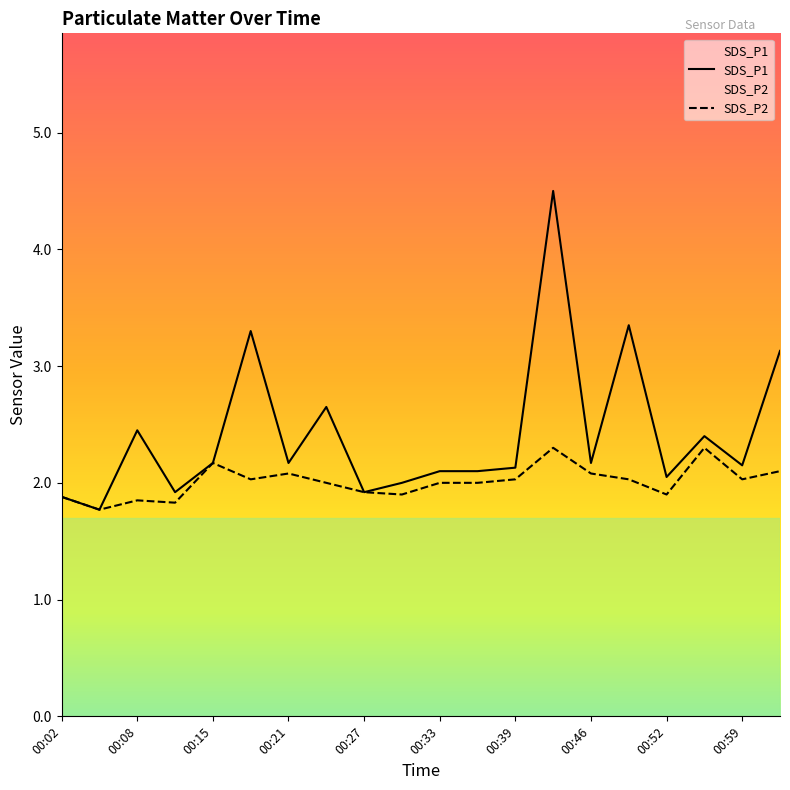

At which label does SDS_P2 first exceed 2?

00:15